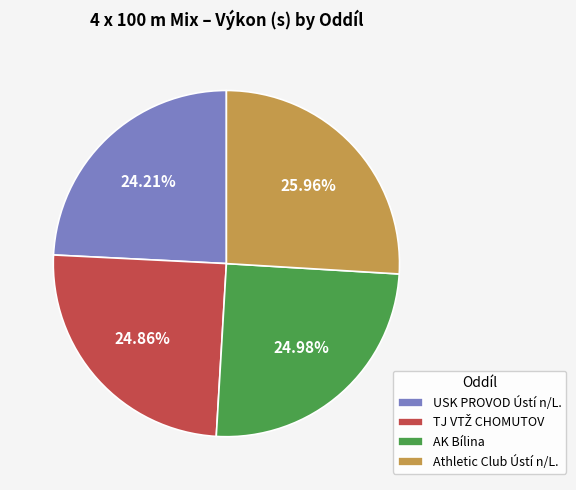

What is the ratio of the value at Athletic Club Ústí n/L. to the value at AK Bílina?

1.0